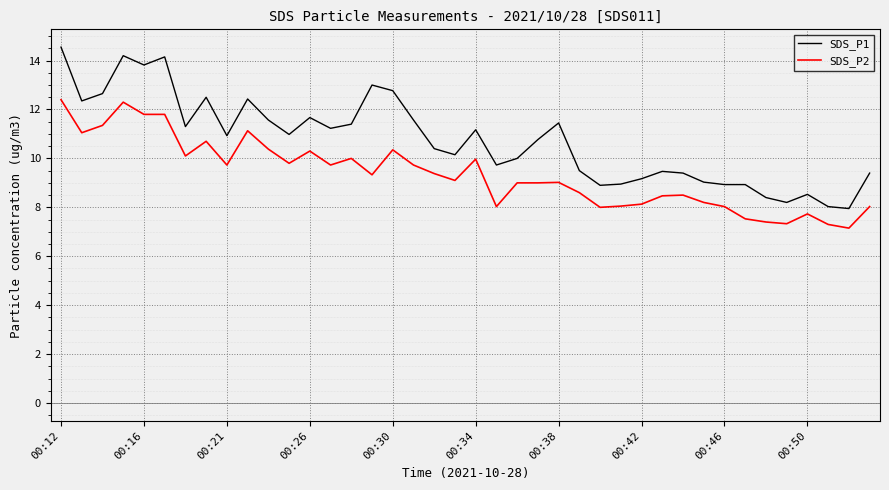

Which series has the largest total across all categories?

SDS_P1